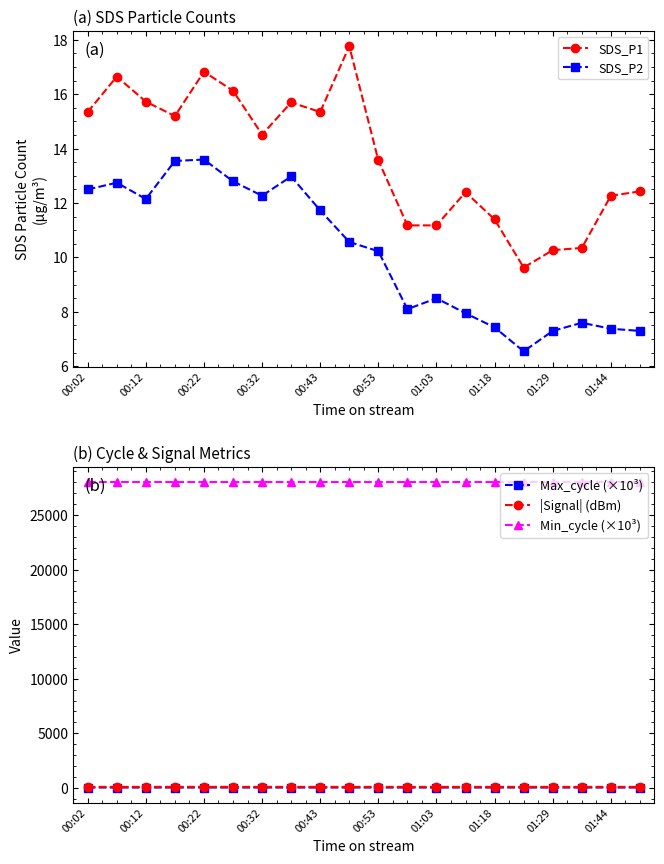

True or false: Max_cycle (×10³) and Min_cycle (×10³) intersect in this chart.

False